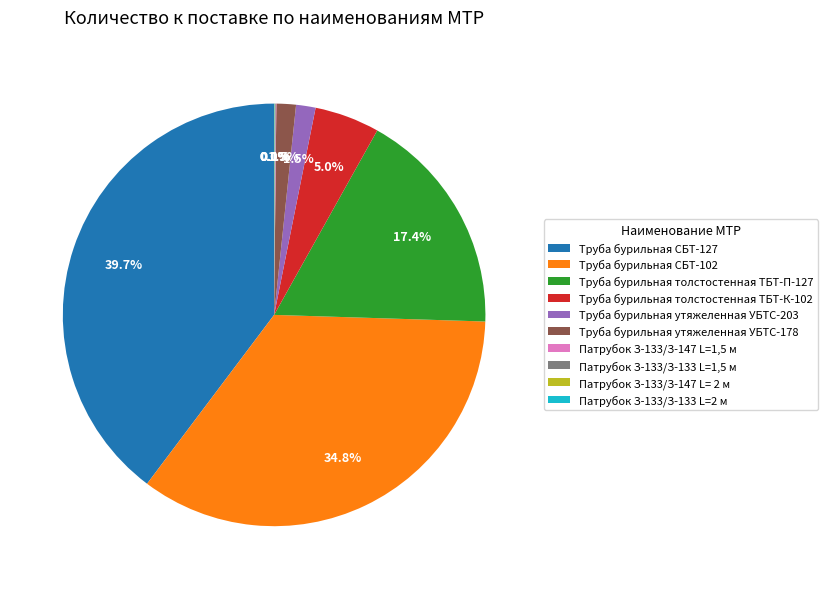

Which has a higher value, Труба бурильная СБТ-102 or Труба бурильная утяжеленная УБТС-203?

Труба бурильная СБТ-102